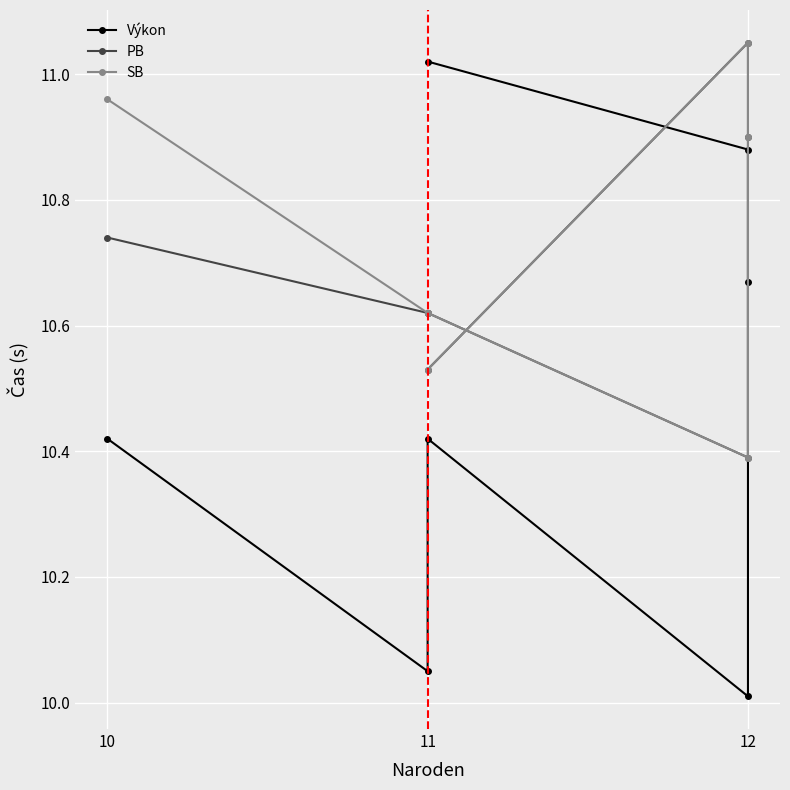

What is the approximate value of SB at 11?

10.6